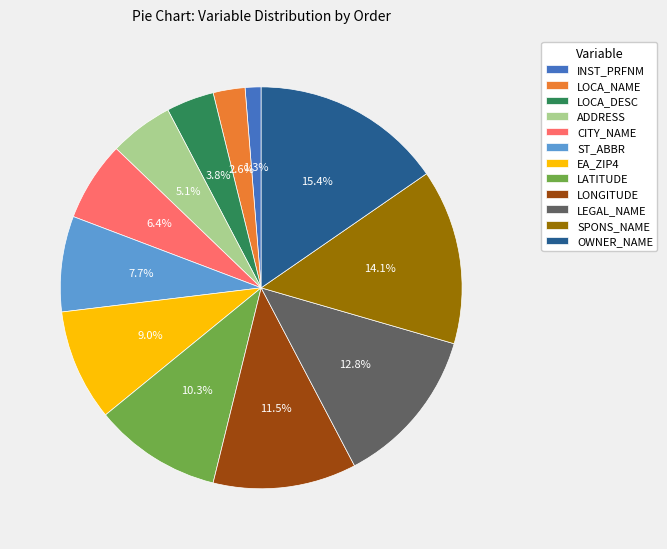

What percentage do LATITUDE and ADDRESS together represent?

15.4%